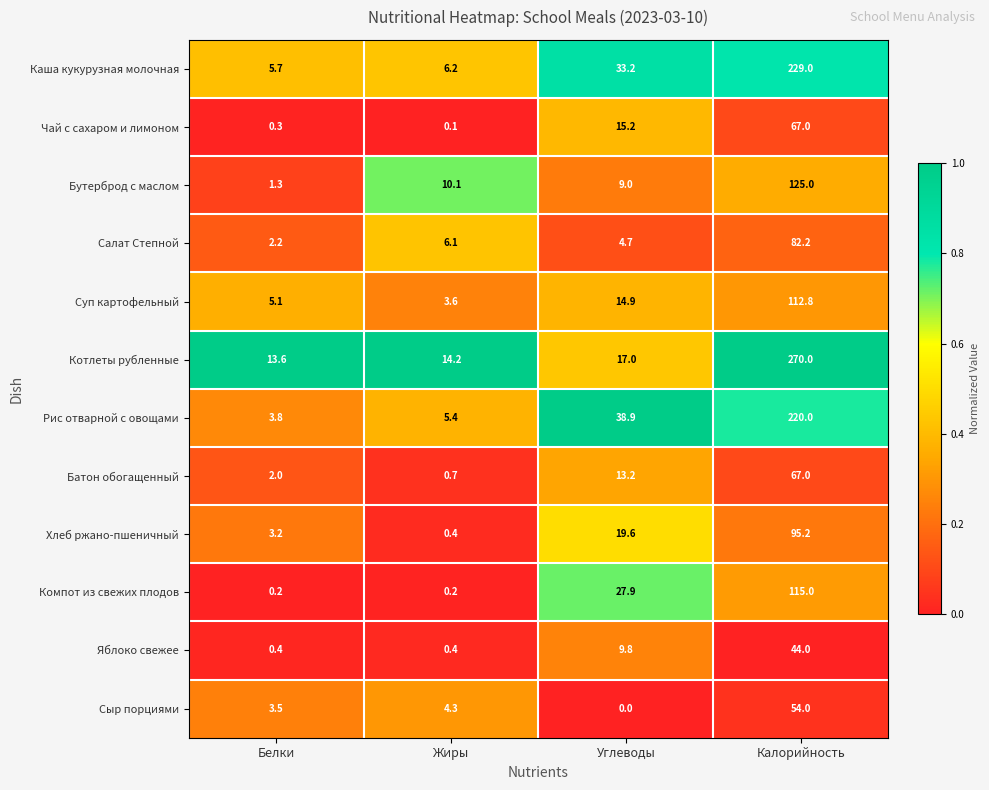

The Яблоко свежее series shows 0.4 at Жиры. True or false?

True